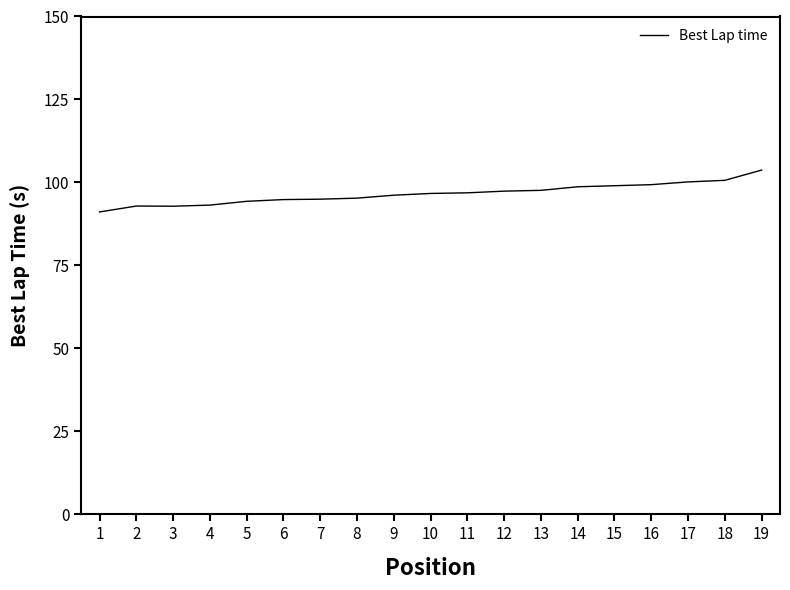

What is the approximate value at 19?

103.7